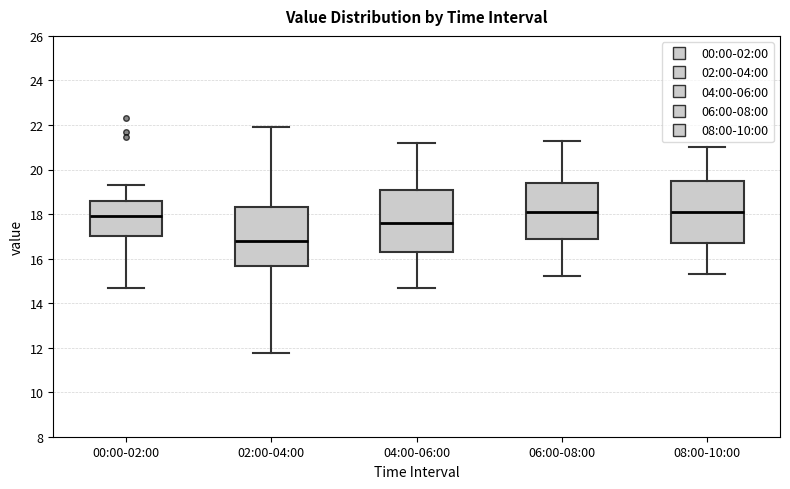

Which box has the lowest median line?

02:00-04:00